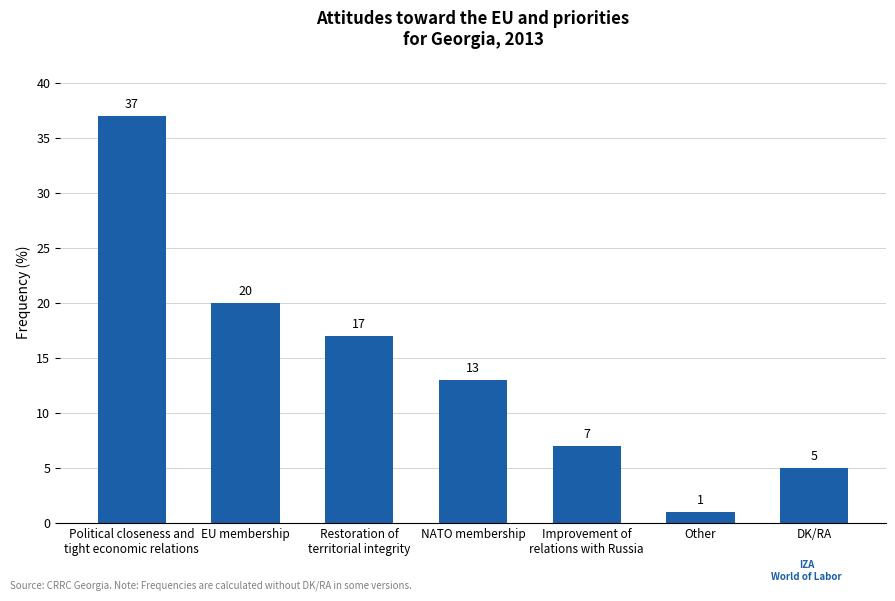

Which label corresponds to the largest value in the chart?

Political closeness and
tight economic relations